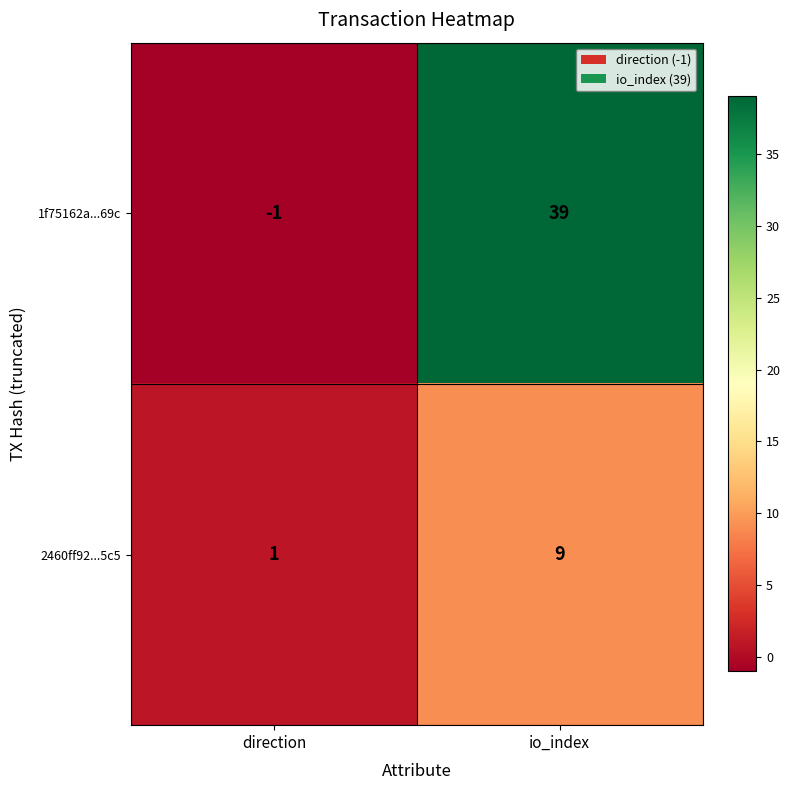

What is the average value of the 1f75162a...69c series?

19